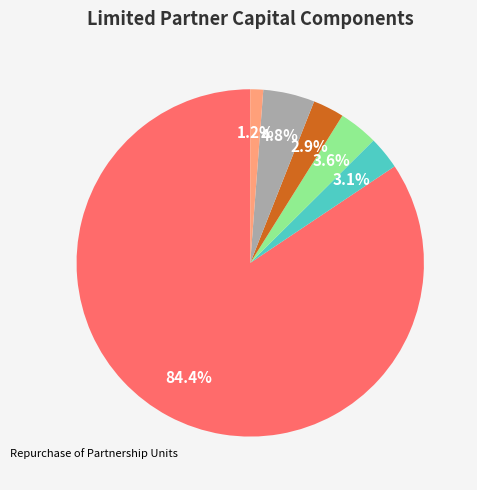

Rank the categories by value from lowest to highest.

Net Income (2015), Distributions Declared (2015), Distributions Declared (2014), Net Income (2014), Repurchase of Partnership Units, Balance at Dec. 31, 2013